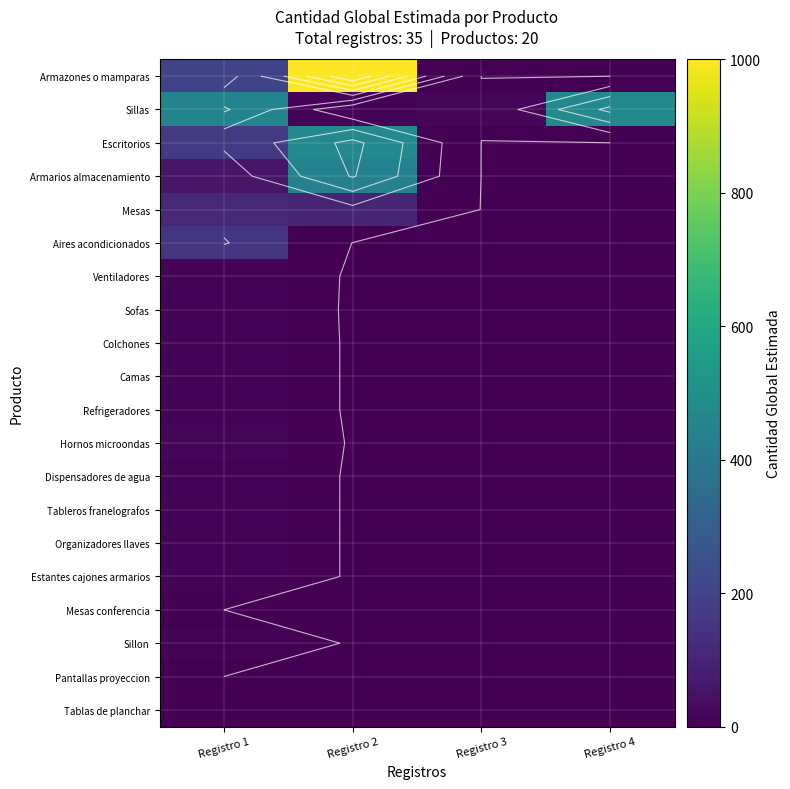

Between Registro 4 and Registro 2, which is larger?

Registro 2